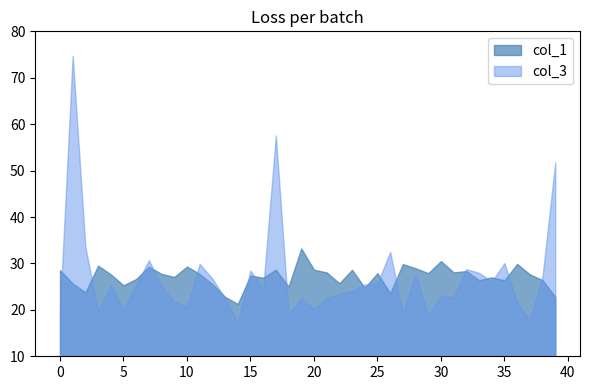

True or false: col_3 has more than 0 points higher than both neighbors.

True